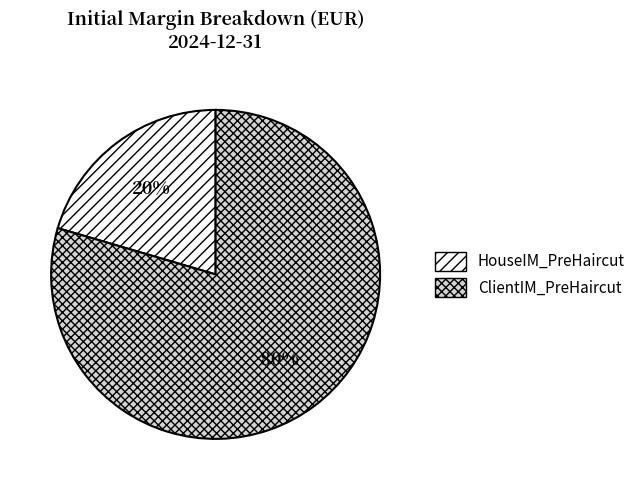

Combined, do HouseIM_PreHaircut and ClientIM_PreHaircut account for over 50%?

Yes